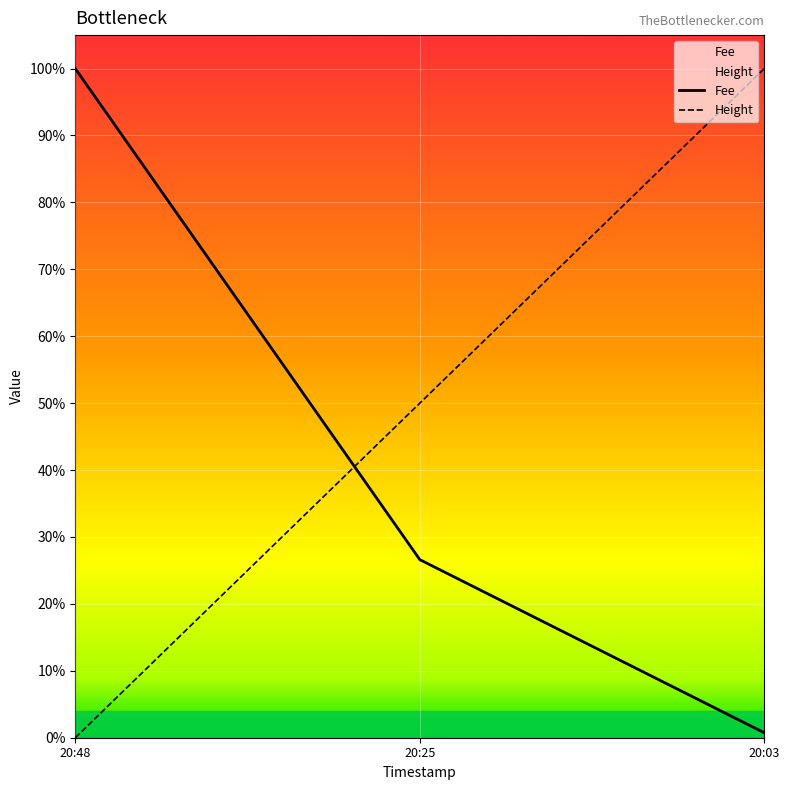

Where is Fee nearest to the value 0?

20:03